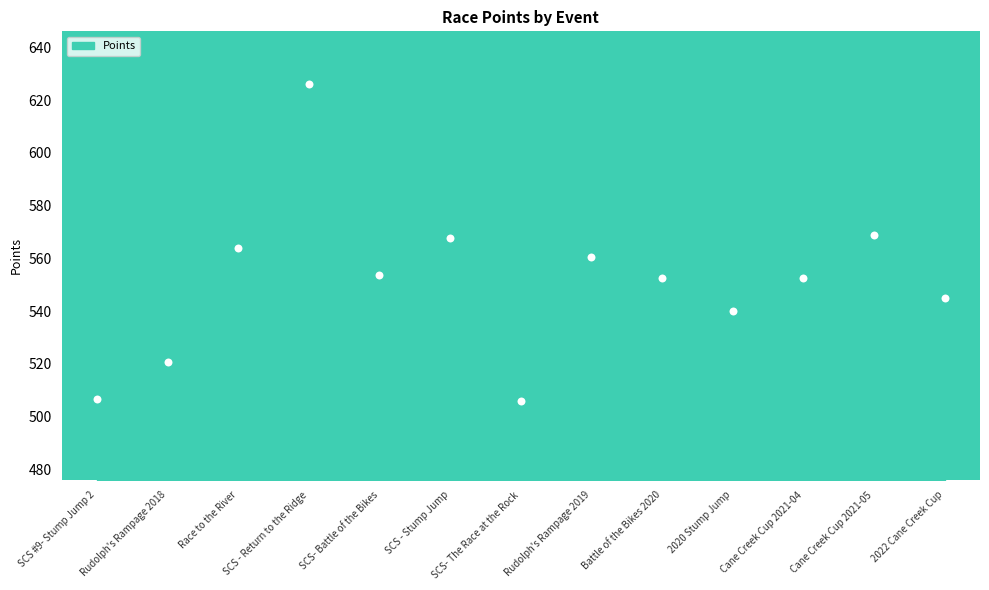

What is the range of Y values (max minus min)?

120.3